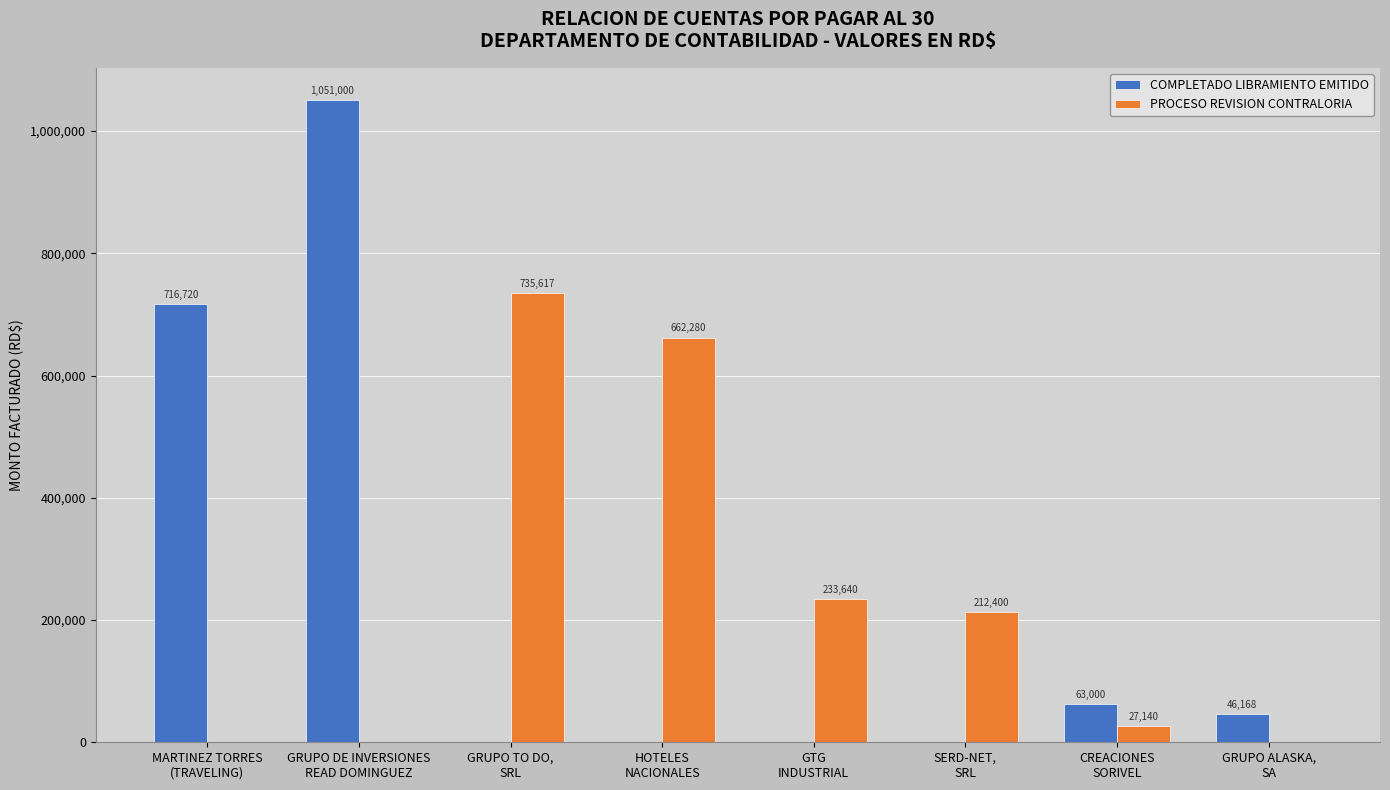

The PROCESO REVISION CONTRALORIA series shows 662280.0 at HOTELES
NACIONALES. True or false?

True